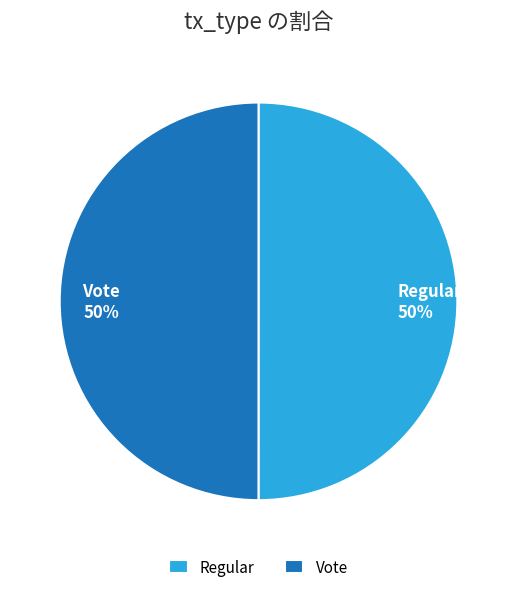

What percentage is the Regular slice, to the nearest percent?

50%